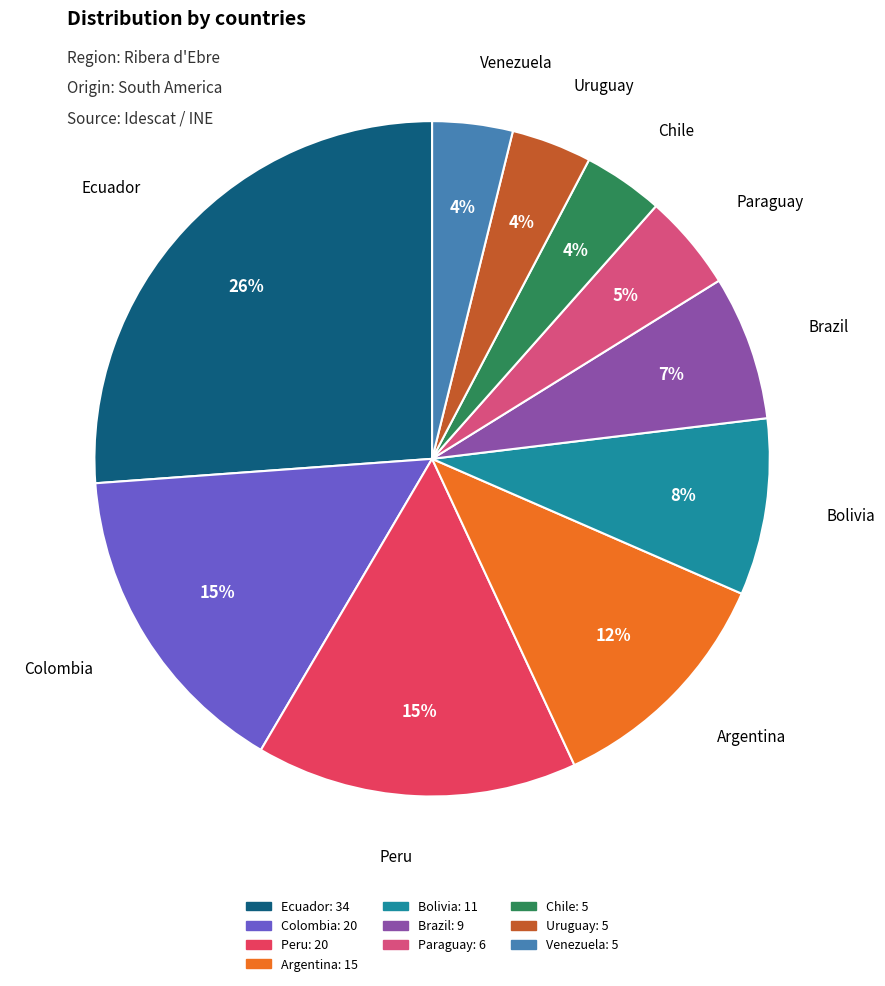

Is the sum of Ecuador and Venezuela greater than half?

No